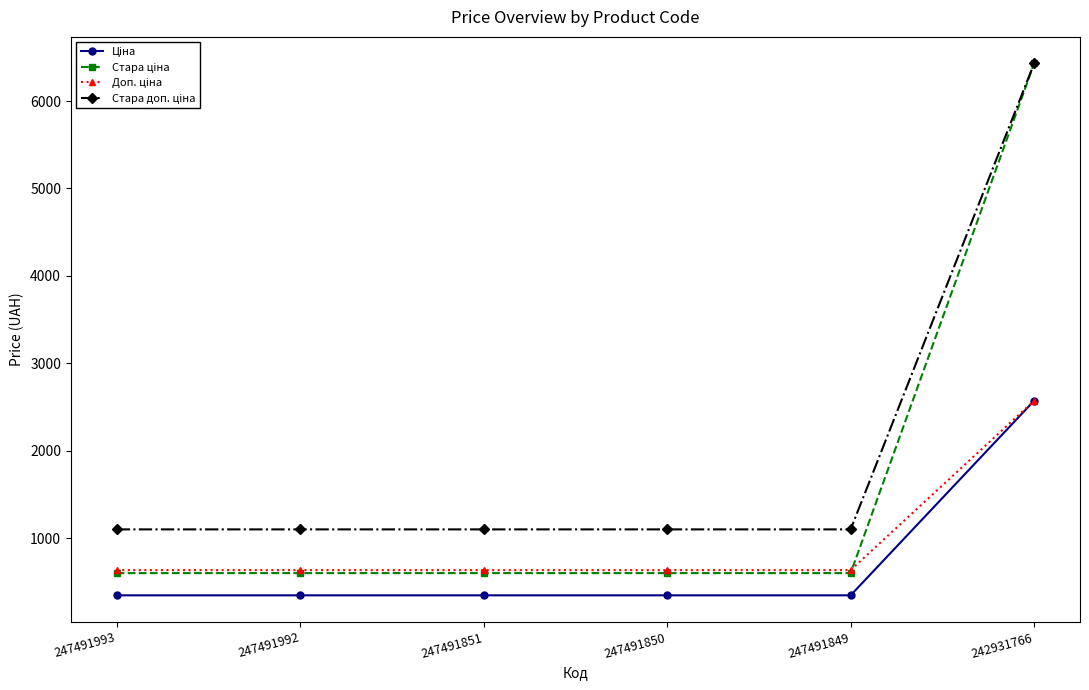

Which label corresponds to the largest value in the chart?

242931766